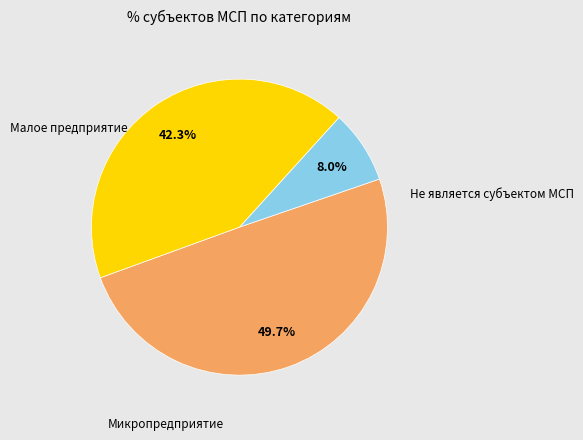

Is there a majority slice in this chart?

No